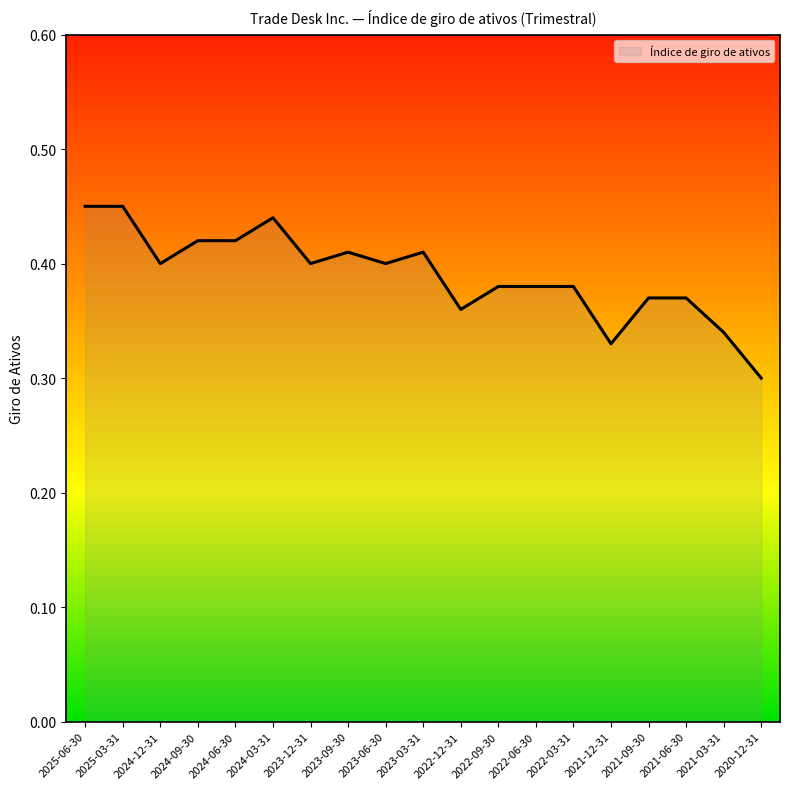

At which label is the value closest to 0?

2020-12-31